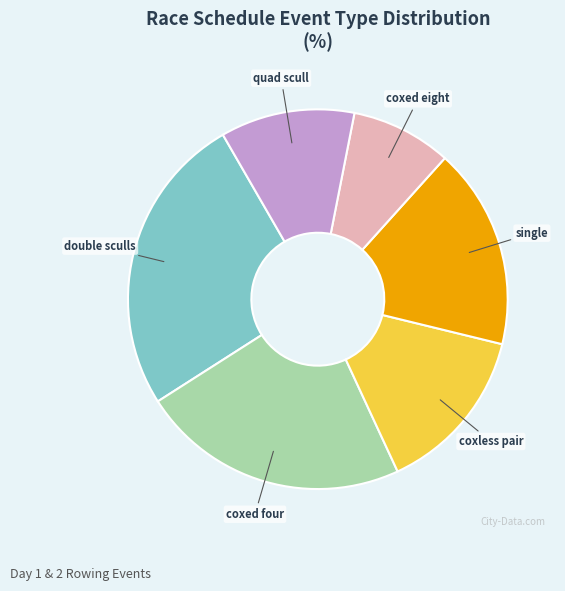

What is the largest slice in the pie chart?

double sculls